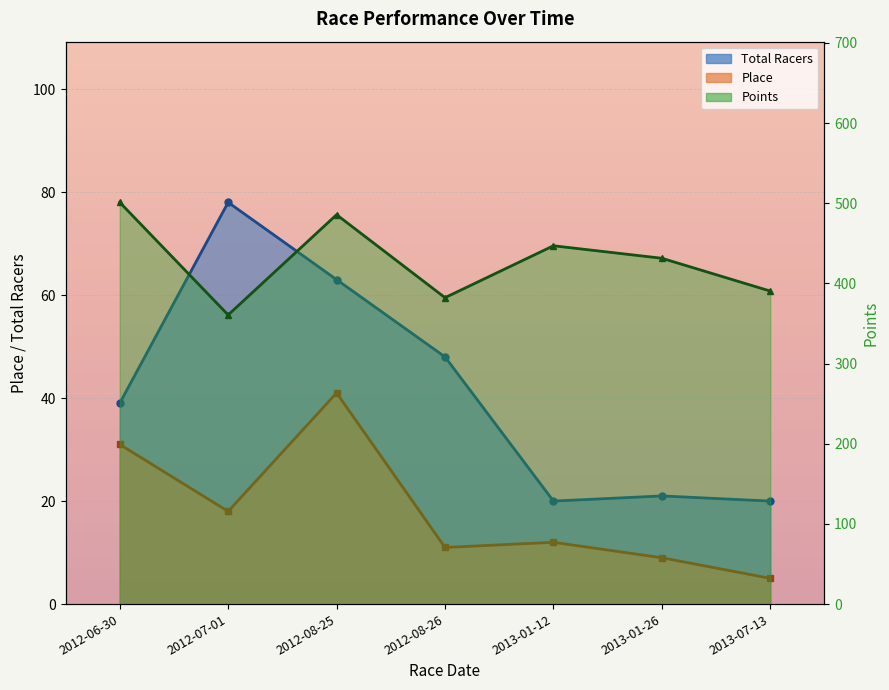

Where is Place nearest to the value 23?

2012-07-01